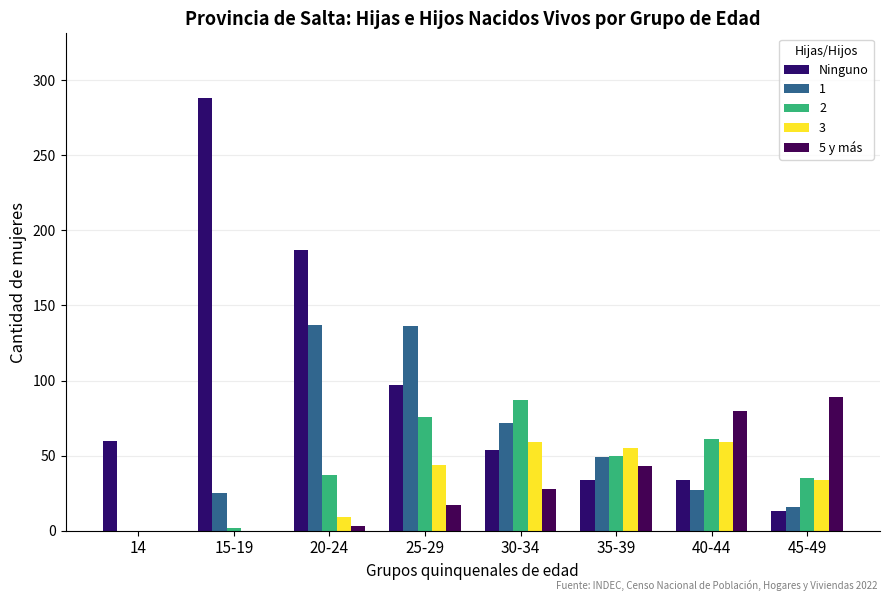

How many distinct data groups are displayed?

5